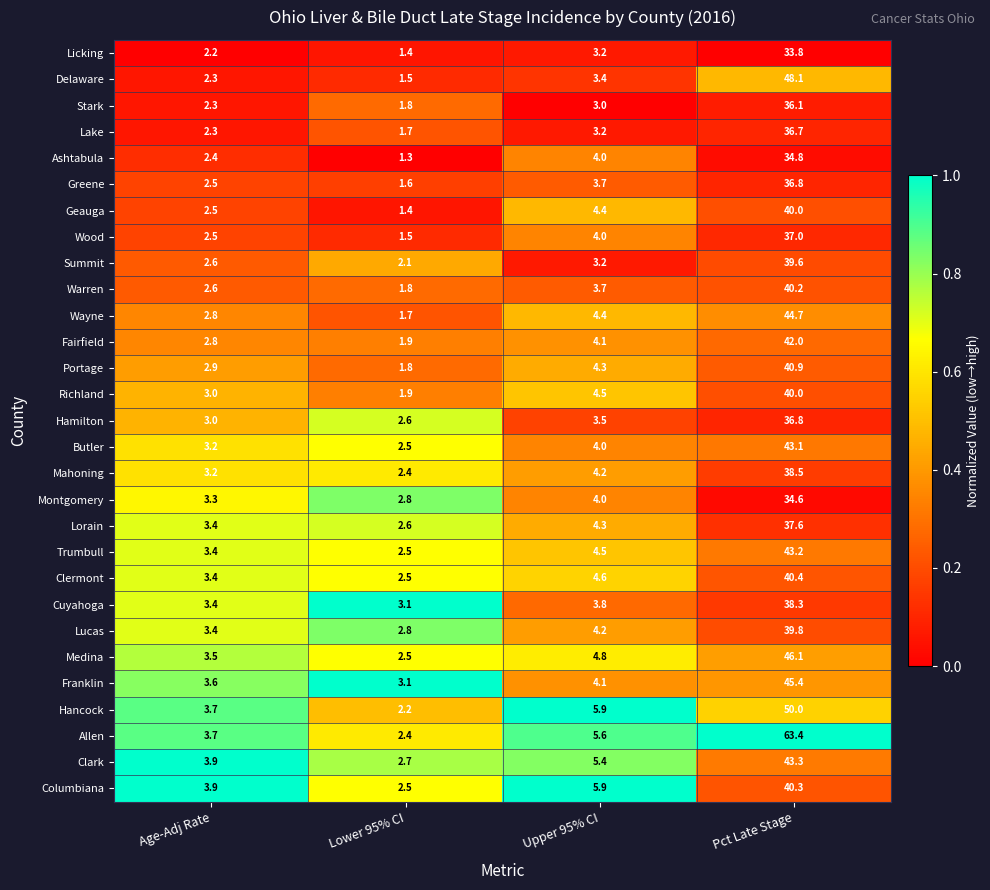

The value of Wayne at Lower 95% CI is 1.7. True or false?

True